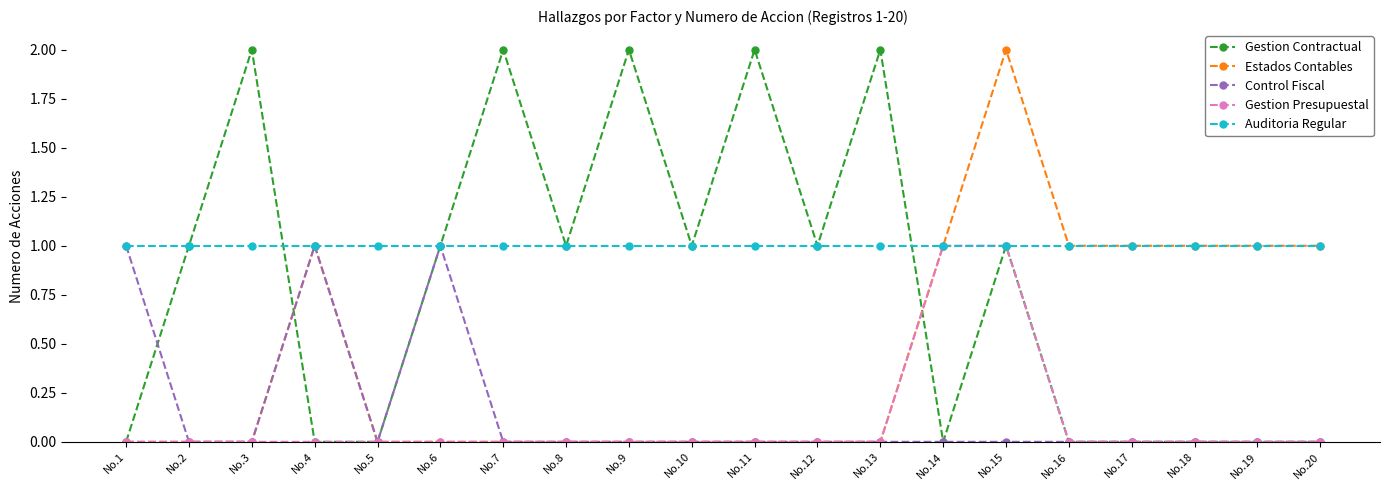

What is the maximum value shown in the chart?

2